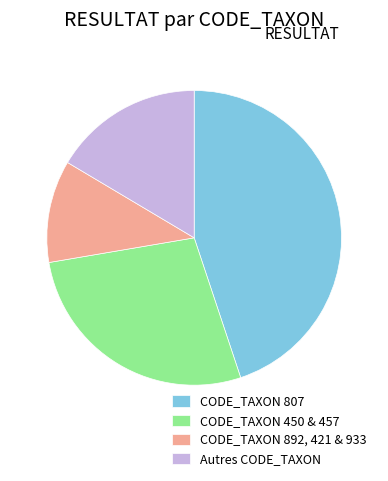

Approximately how many times larger is the value at CODE_TAXON 450 & 457 compared to Autres CODE_TAXON?

1.7